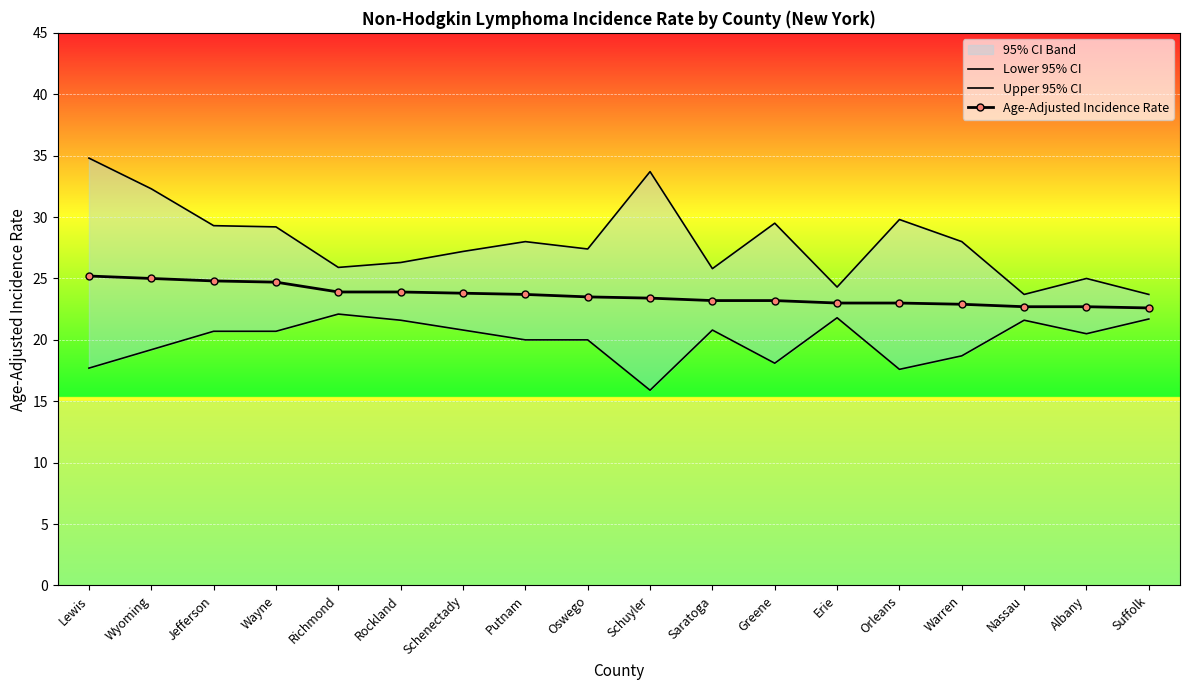

At which label is Lower 95% CI closest to 19?

Wyoming